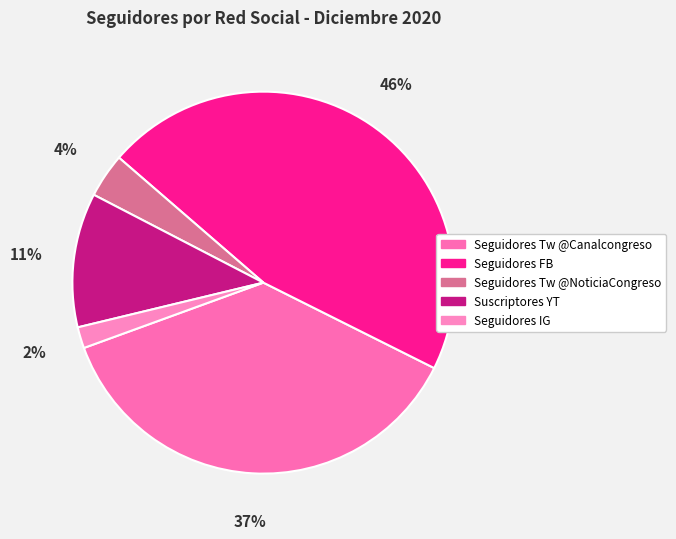

What is the smallest slice in the pie chart?

Seguidores IG